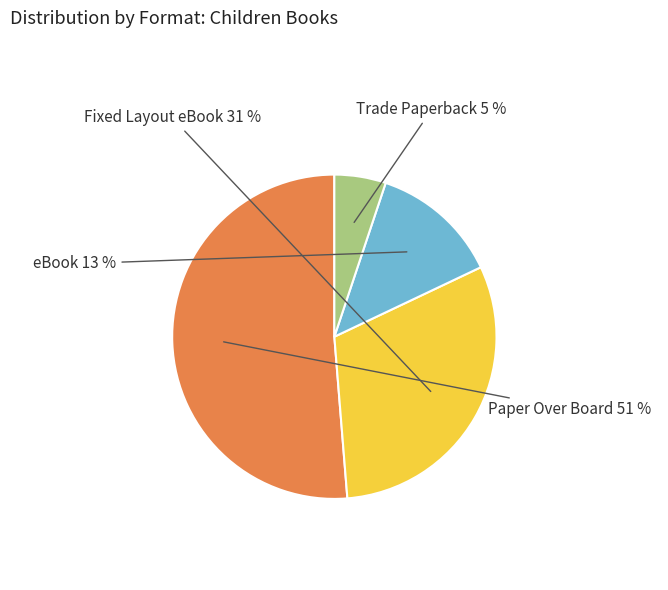

Rank the categories by value from highest to lowest.

Paper Over Board, Fixed Layout eBook, eBook, Trade Paperback